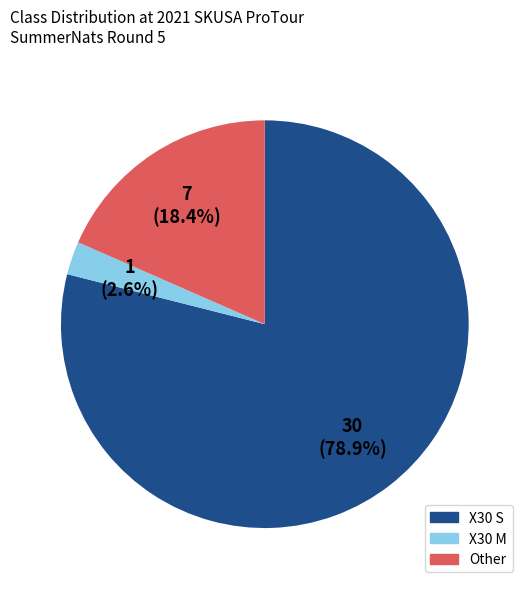

To the nearest percent, what percentage of the pie is X30 M?

3%